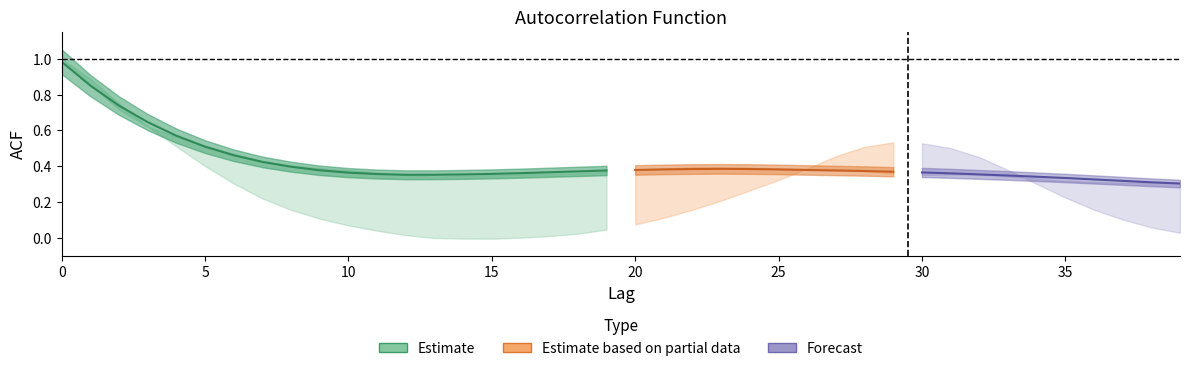

True or false: acf_shown has more than 1 interior local peaks.

True